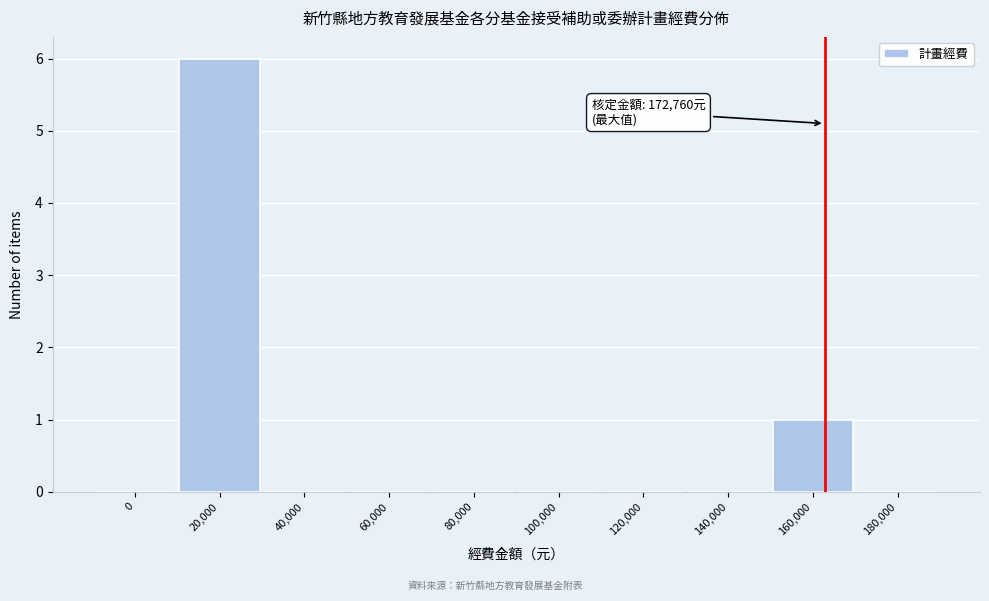

Reading right to left, transcribe all the data shown in this chart.

180,000=0	160,000=1	140,000=0	120,000=0	100,000=0	80,000=0	60,000=0	40,000=0	20,000=6	0=0